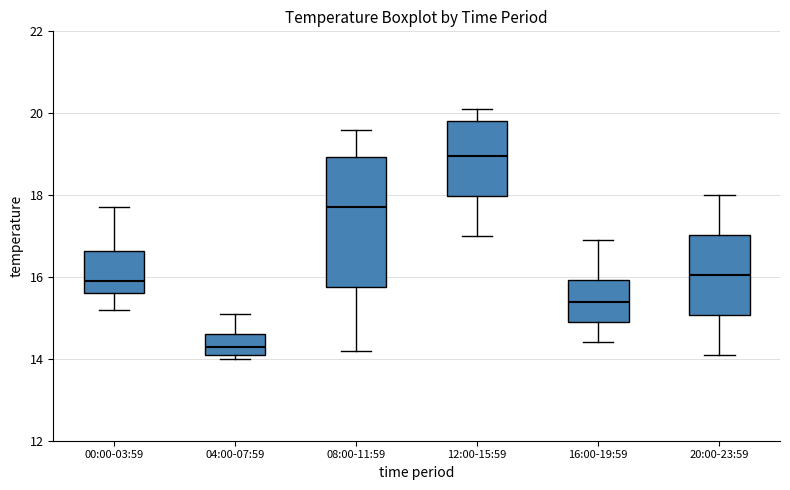

Which box's median line is the lowest?

04:00-07:59